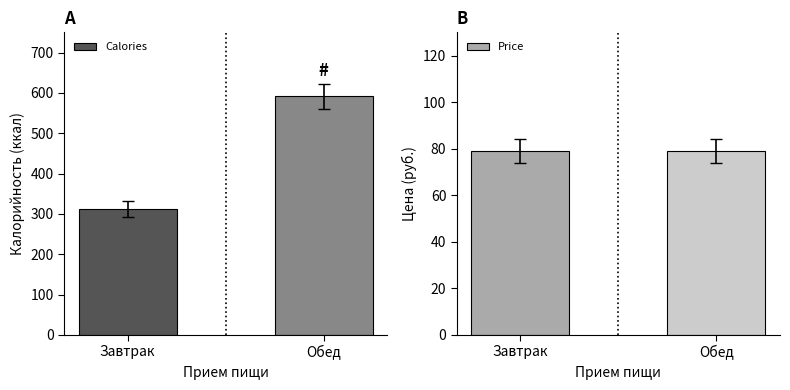

At which category is the sum across all series the highest?

Обед